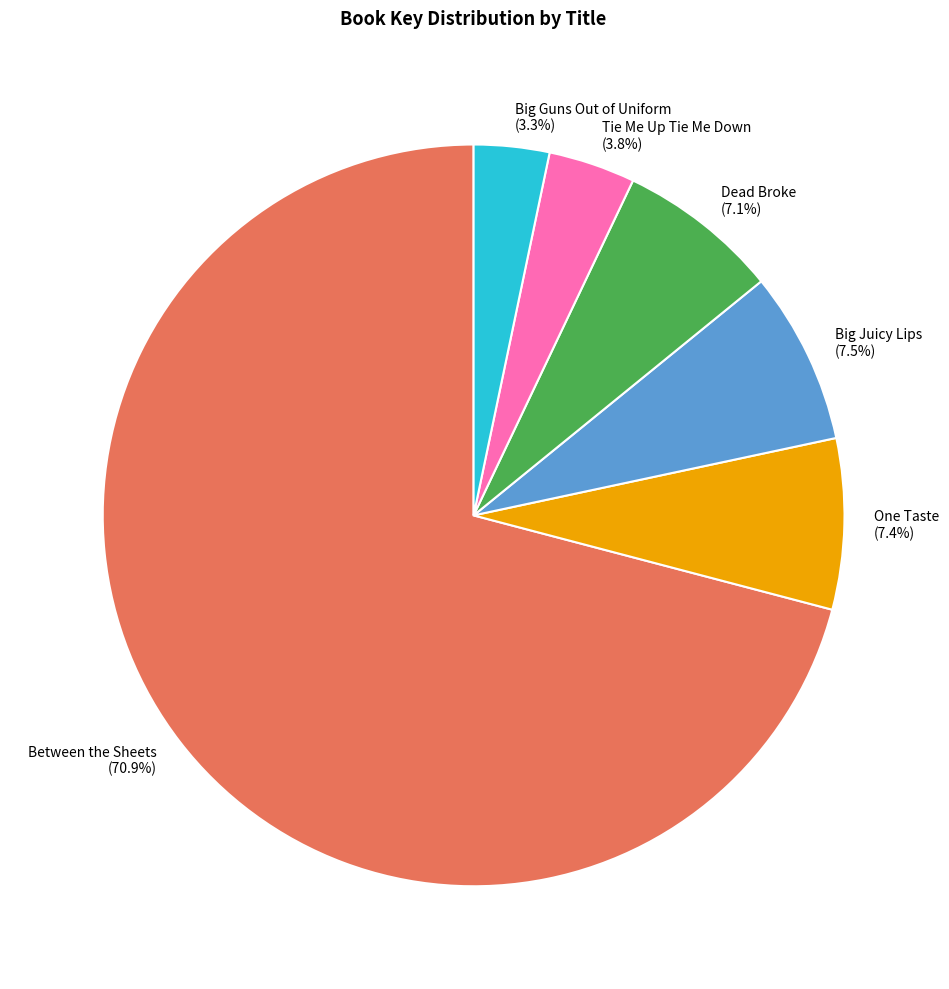

Approximately how many times larger is the value at Big Juicy Lips compared to Between the Sheets?

0.1